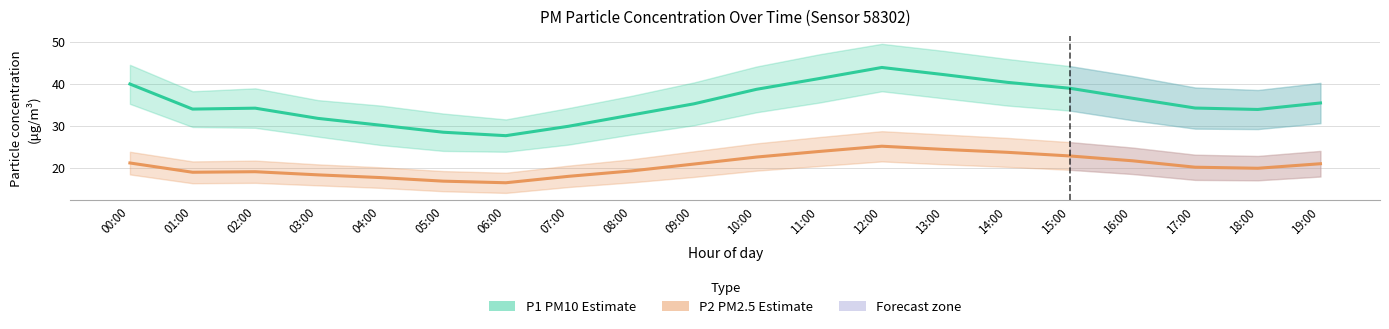

True or false: P2 (PM2.5) Estimate and P1 (PM10) Estimate cross at least once.

False